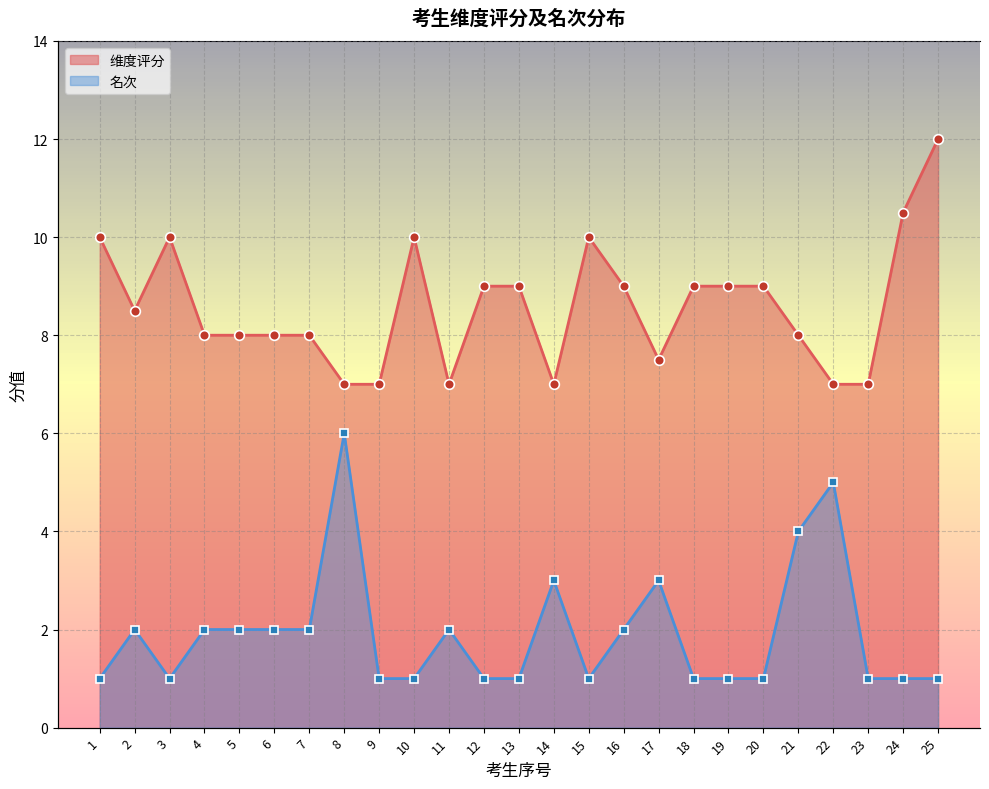

What is the sum of all 名次 values?

48.0